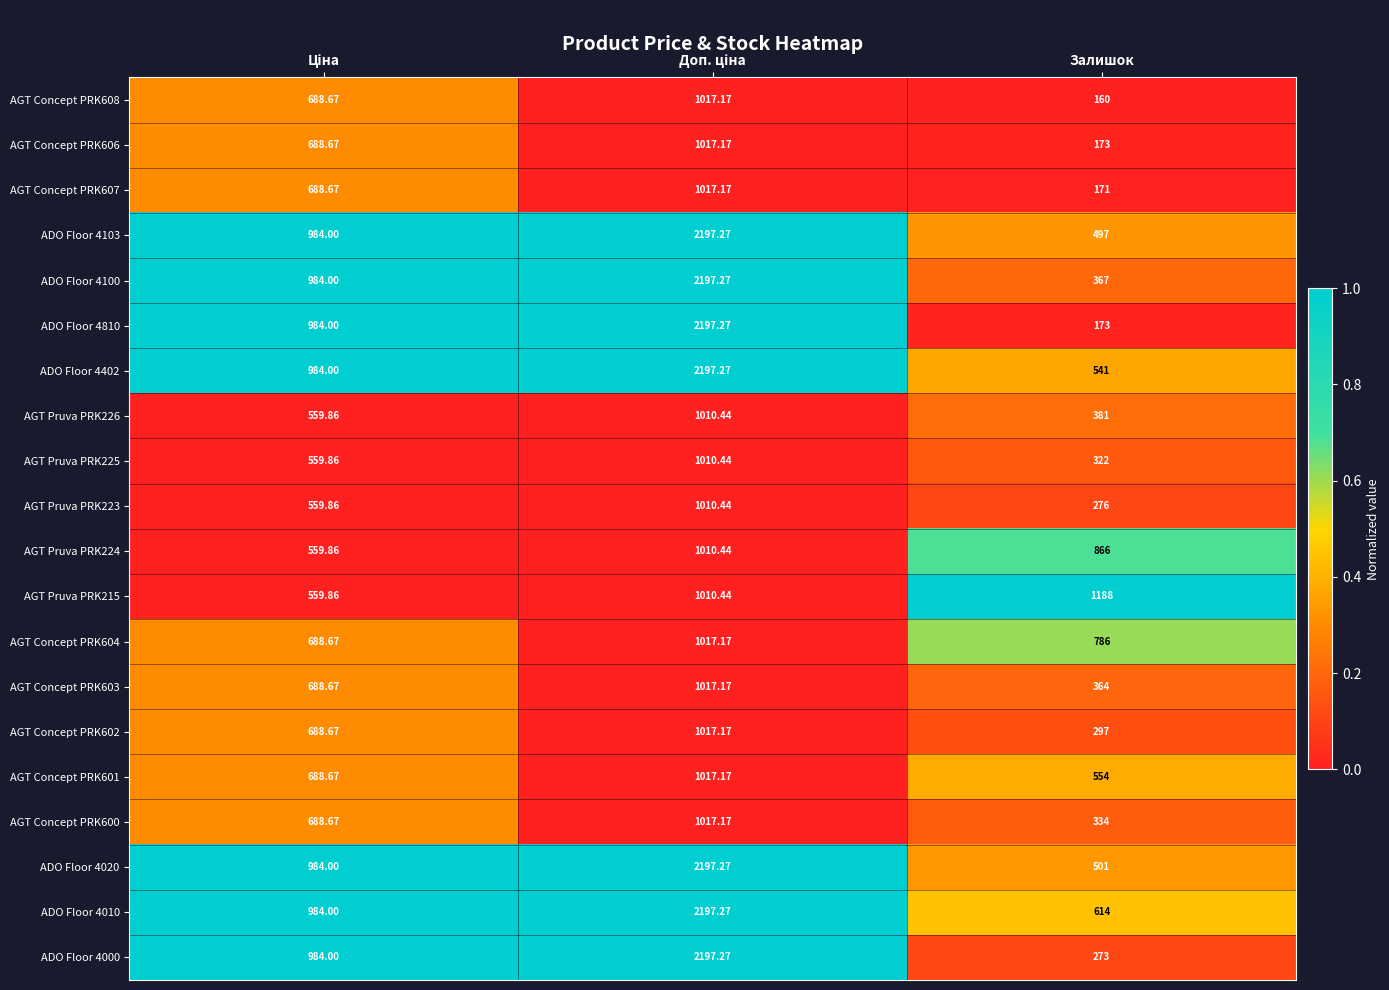

Which series has the largest range (max minus min)?

ADO Floor 4810